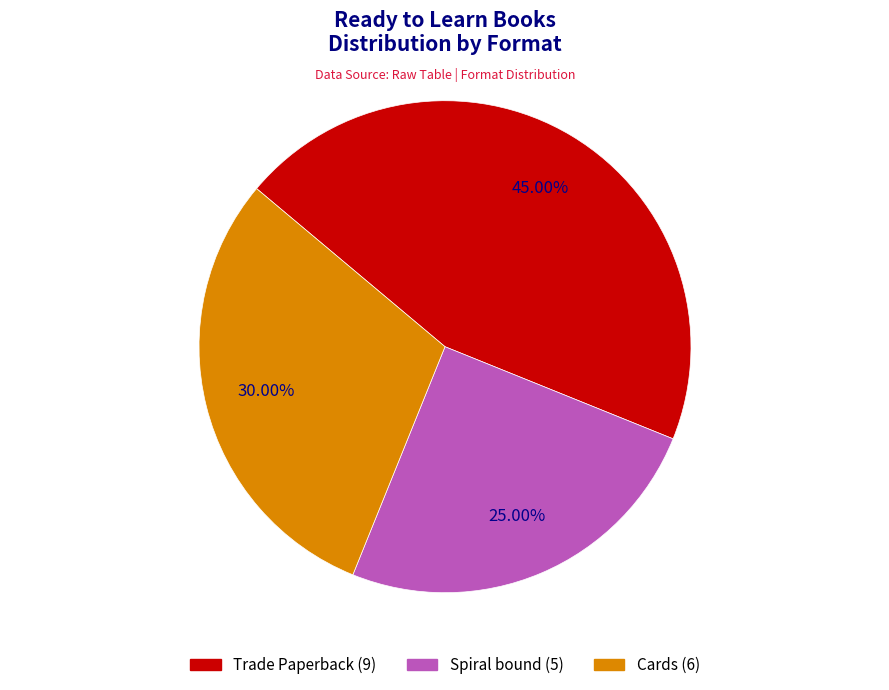

Combined, what portion of the pie is Spiral bound and Trade Paperback?

70.0%